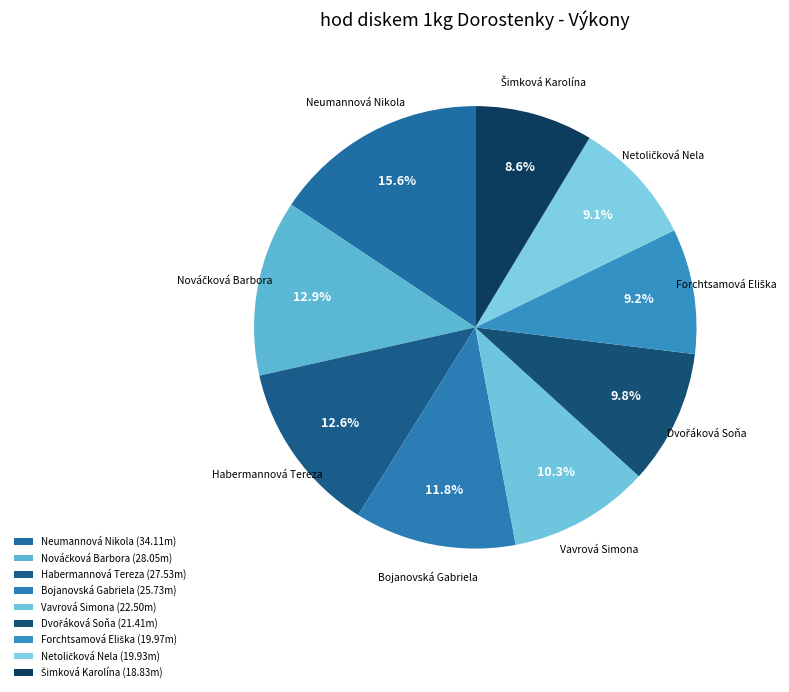

Which slice is the largest?

Neumannová Nikola